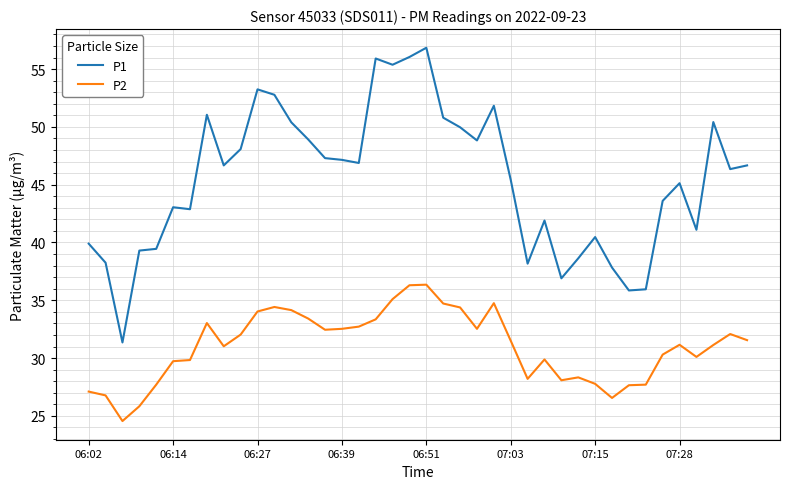

Which series has the largest range (max minus min)?

P1